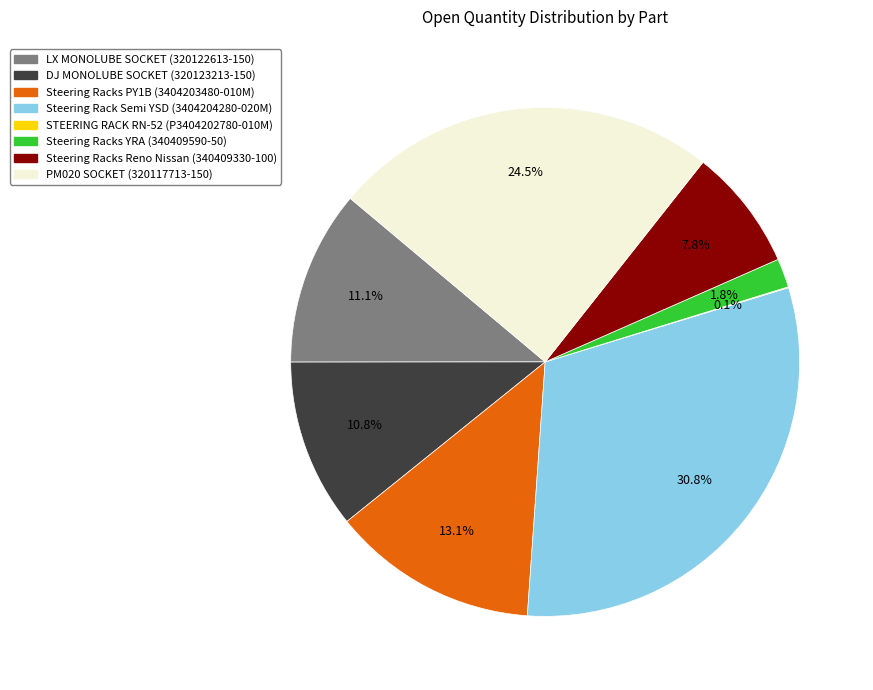

Approximately how many times larger is the value at Steering Racks Reno Nissan (340409330-100) compared to DJ MONOLUBE SOCKET (320123213-150)?

0.7